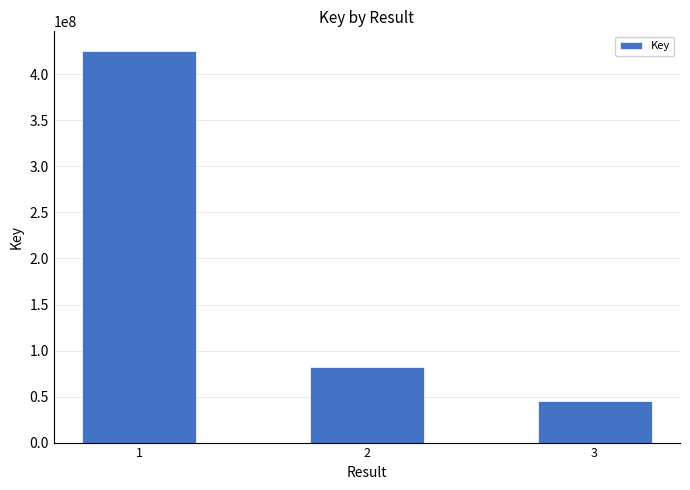

How many categories are shown in the chart?

3